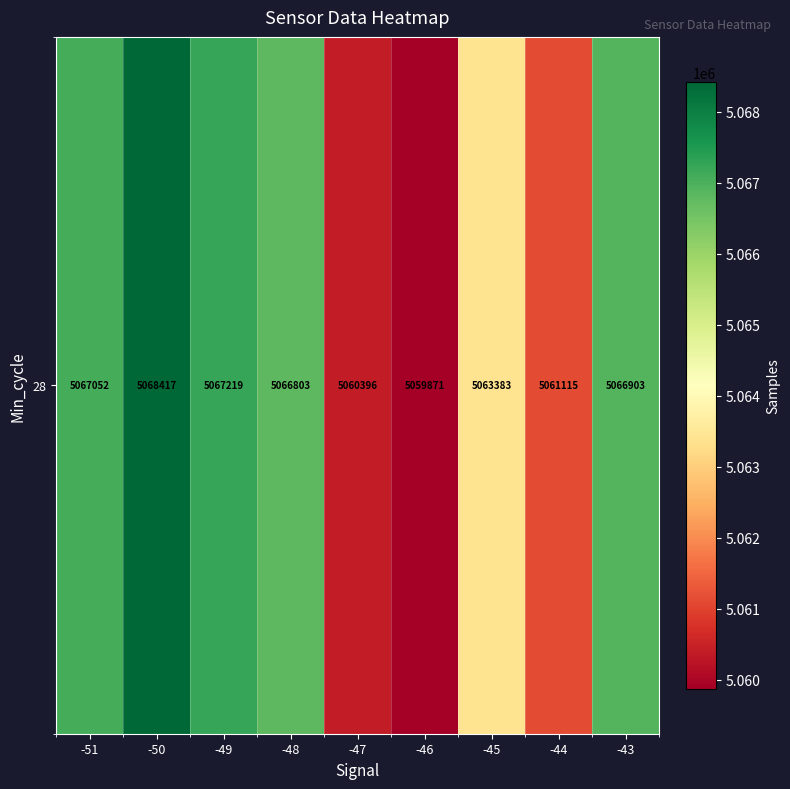

The value at -48 is 5066802.8. True or false?

True